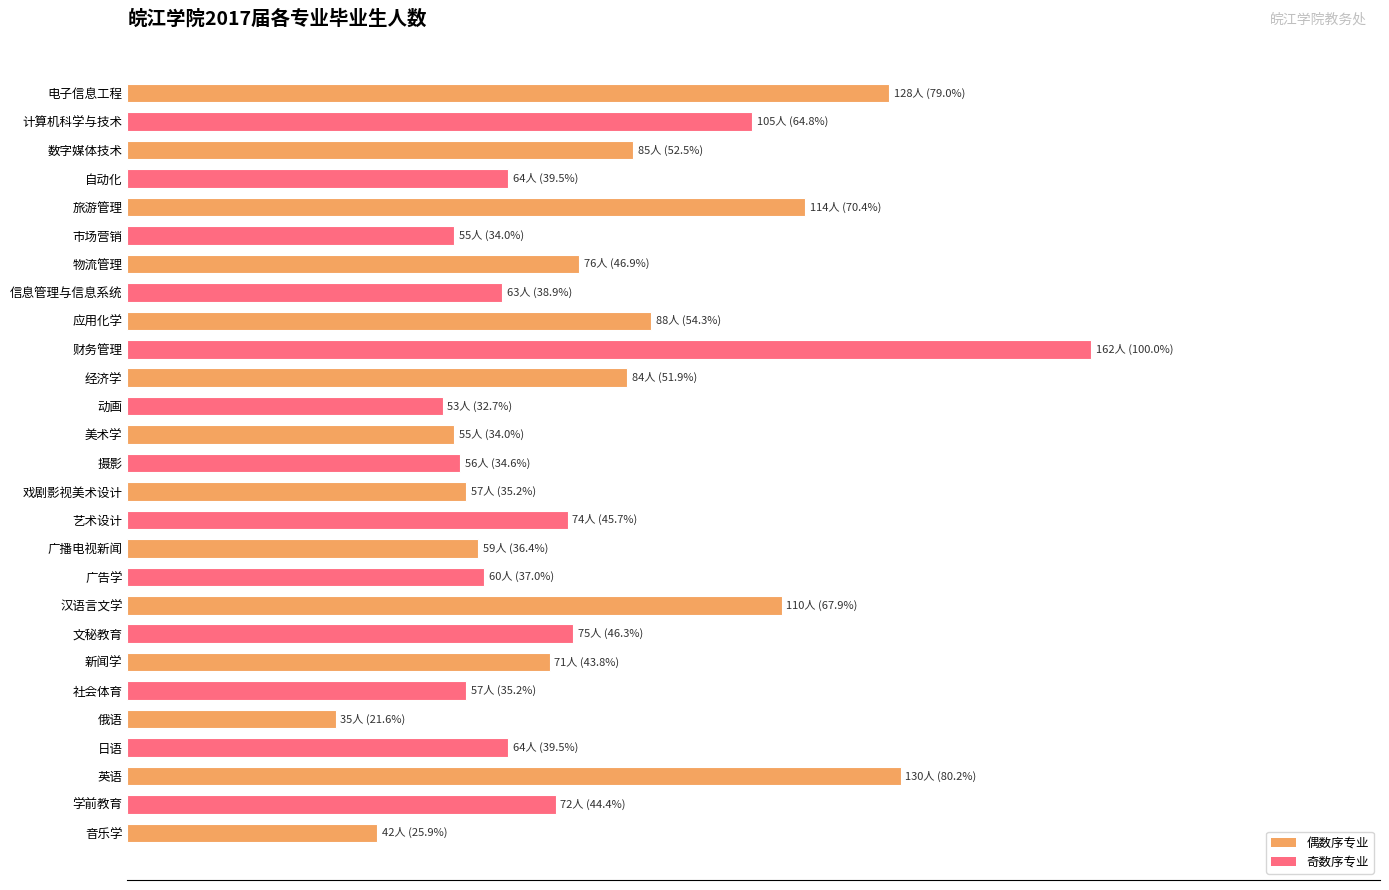

What is the difference between the maximum and minimum values?

78.4